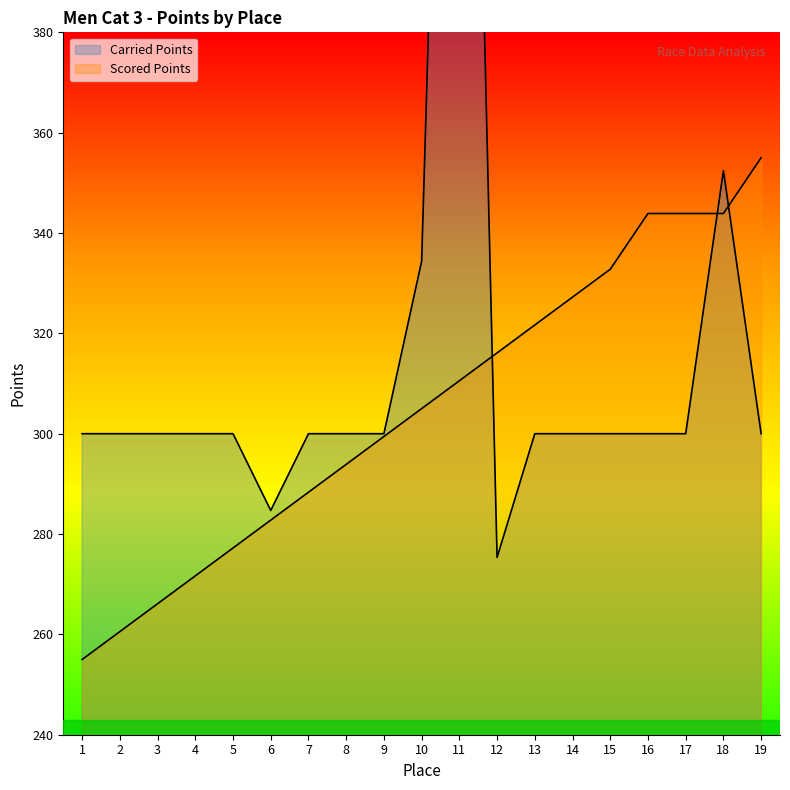

What is the difference between the maximum and second lowest values in the Carried Points series?

304.5